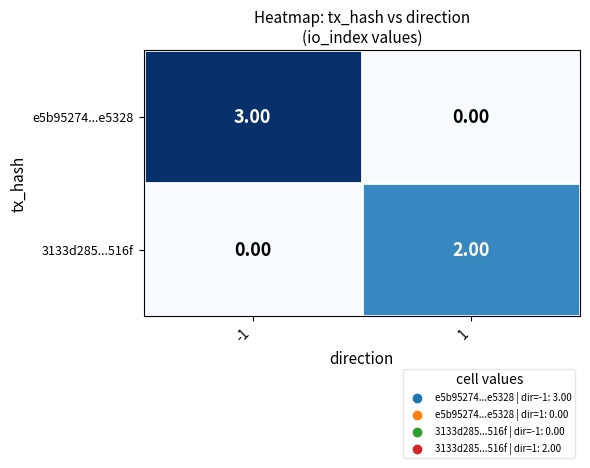

What is the difference between the highest and lowest values at 1?

2